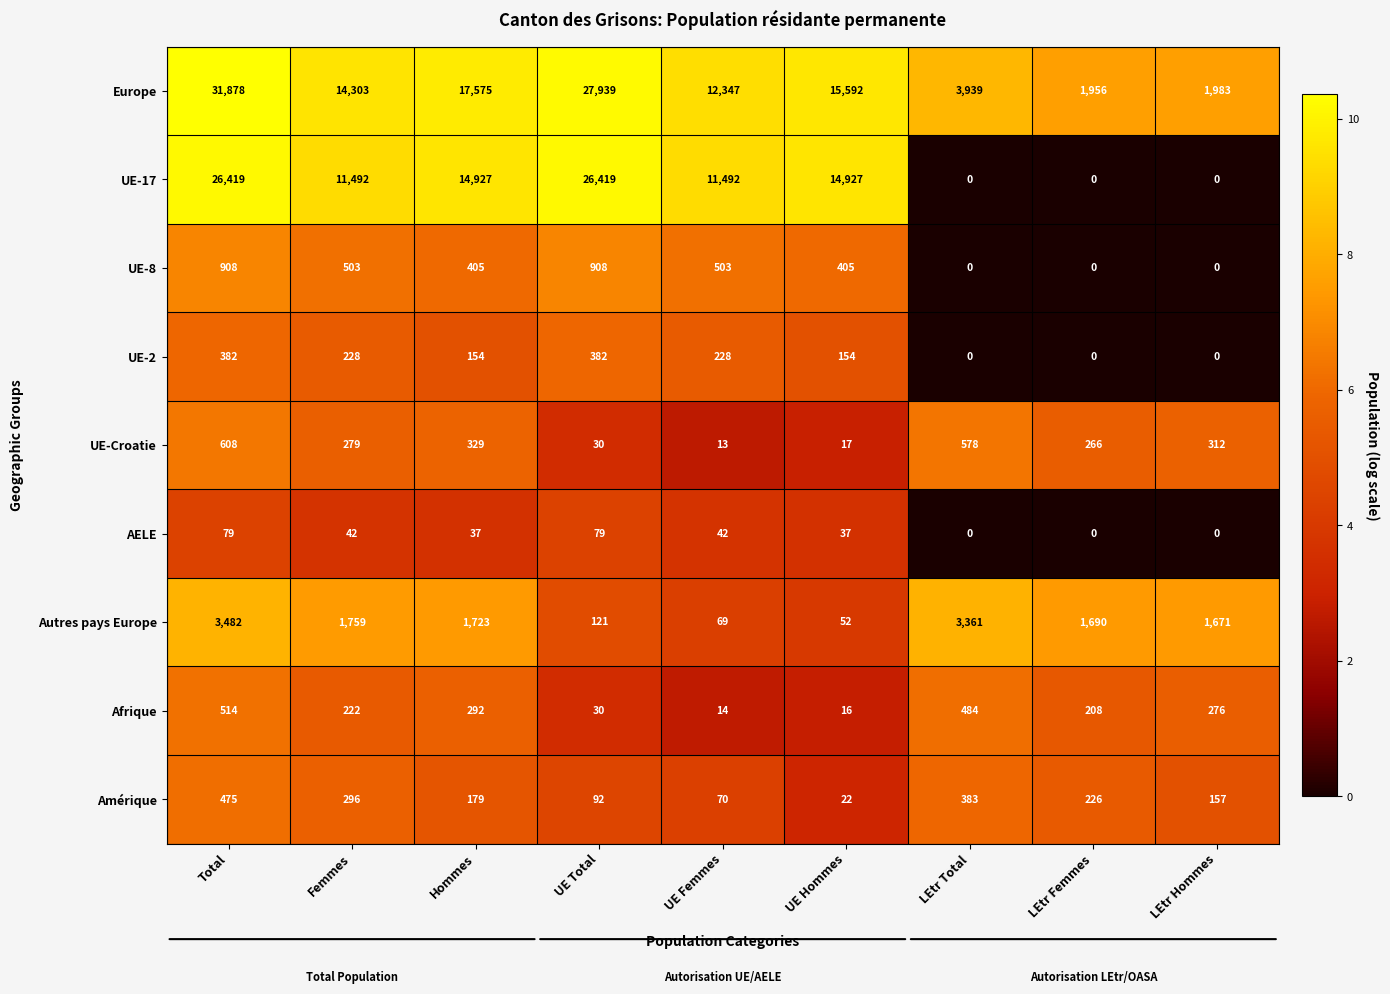

What is the difference between the second highest and second lowest values in the Amérique series?

313